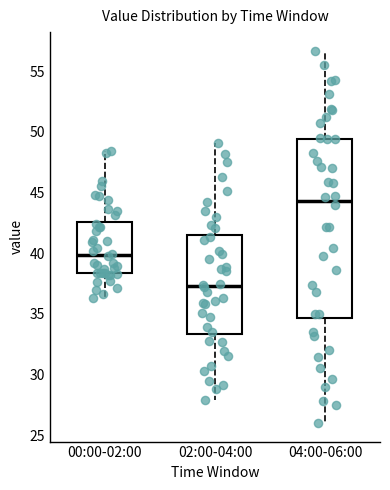

Which box is the tallest, from its lower edge to its upper edge?

04:00-06:00